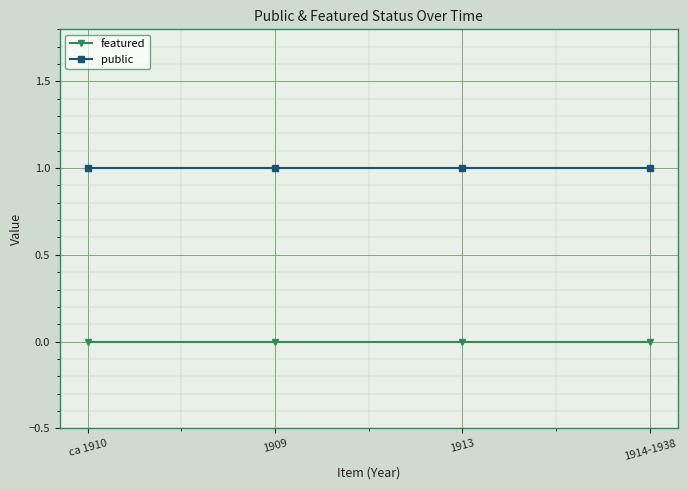

True or false: featured has a value of 0 at 1909.

True